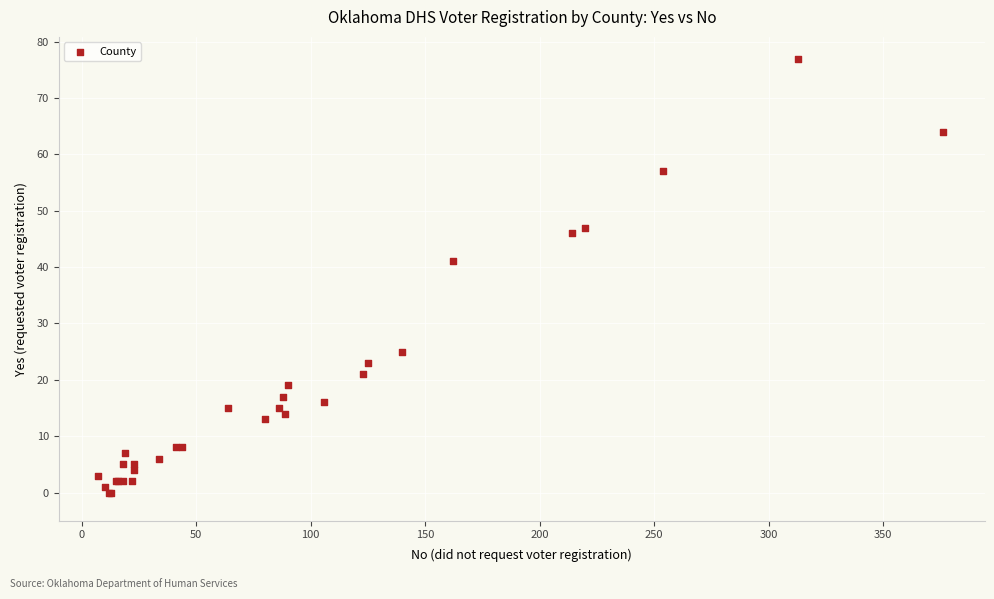

What Y value in the scatter plot is closest to 38?

41